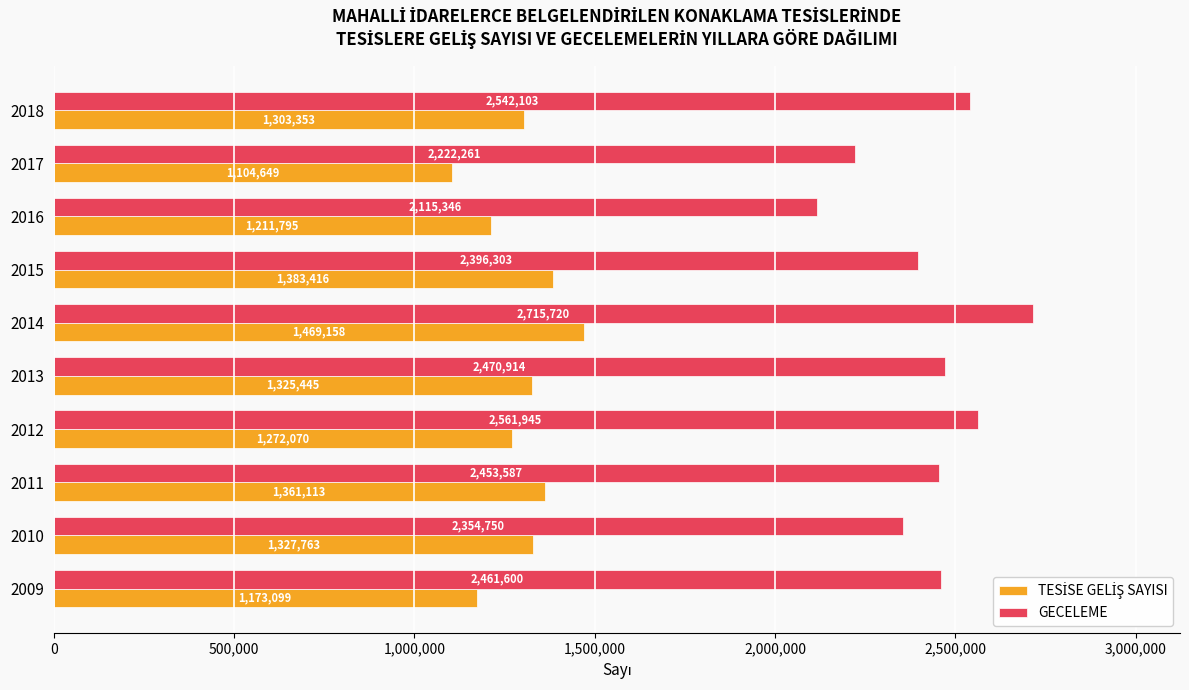

Which series has the largest range (max minus min)?

GECELEME